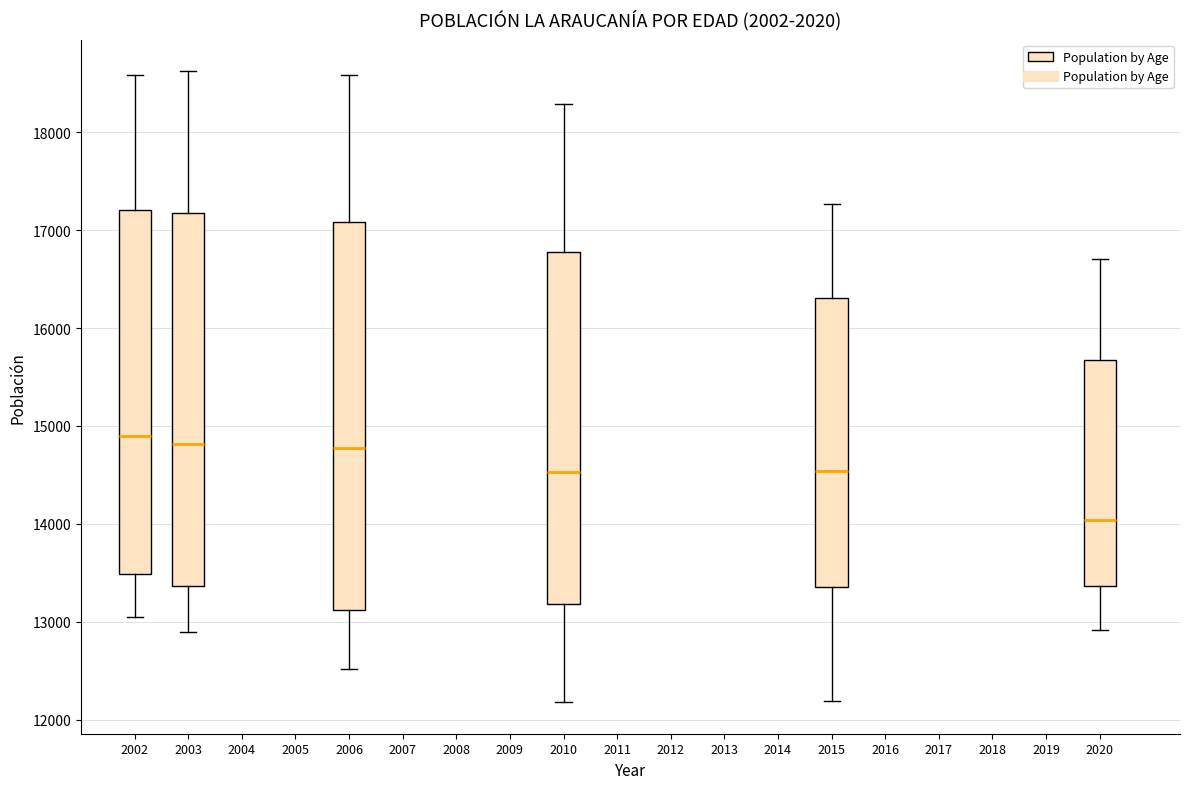

Where does the upper whisker of the box at x = 2006 end on the y-axis? The values are not printed on the chart, so give them approximately, as read against the axis.

18600